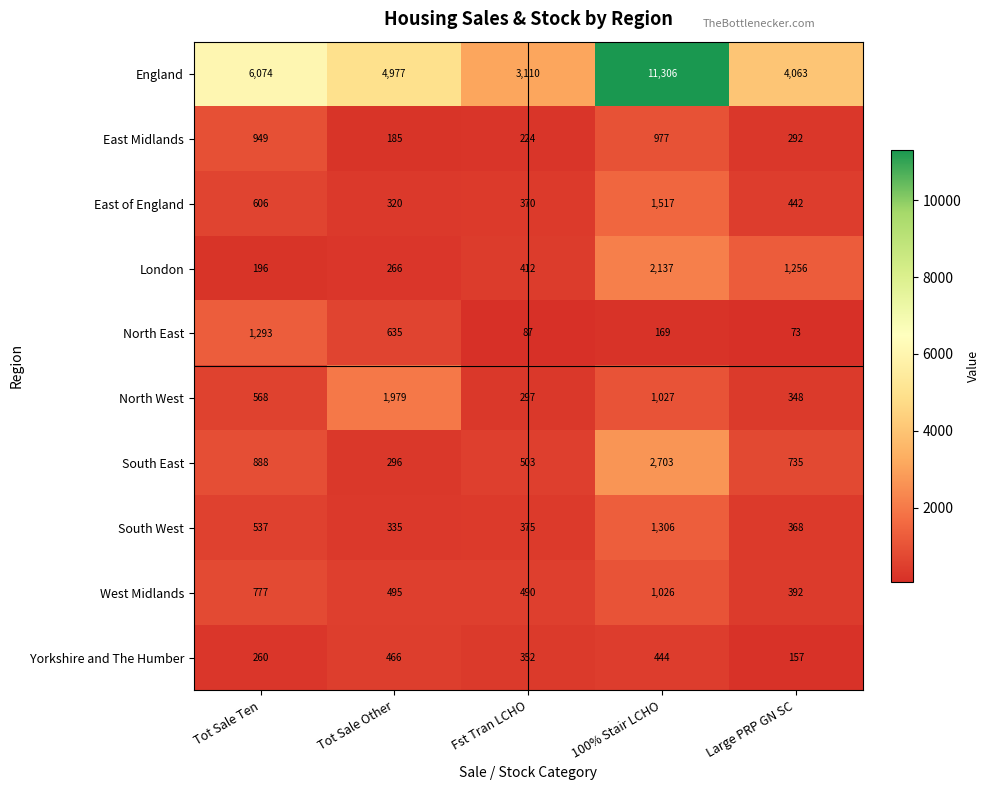

Which series has the largest total across all categories?

England